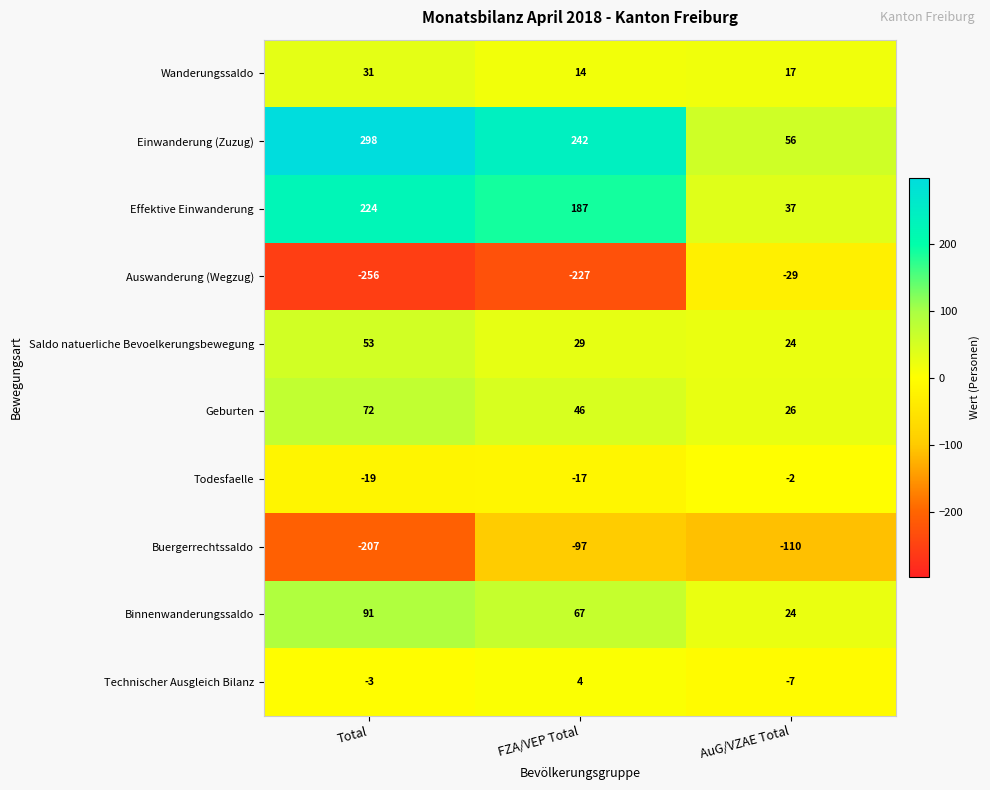

Count the number of categories in the chart.

3